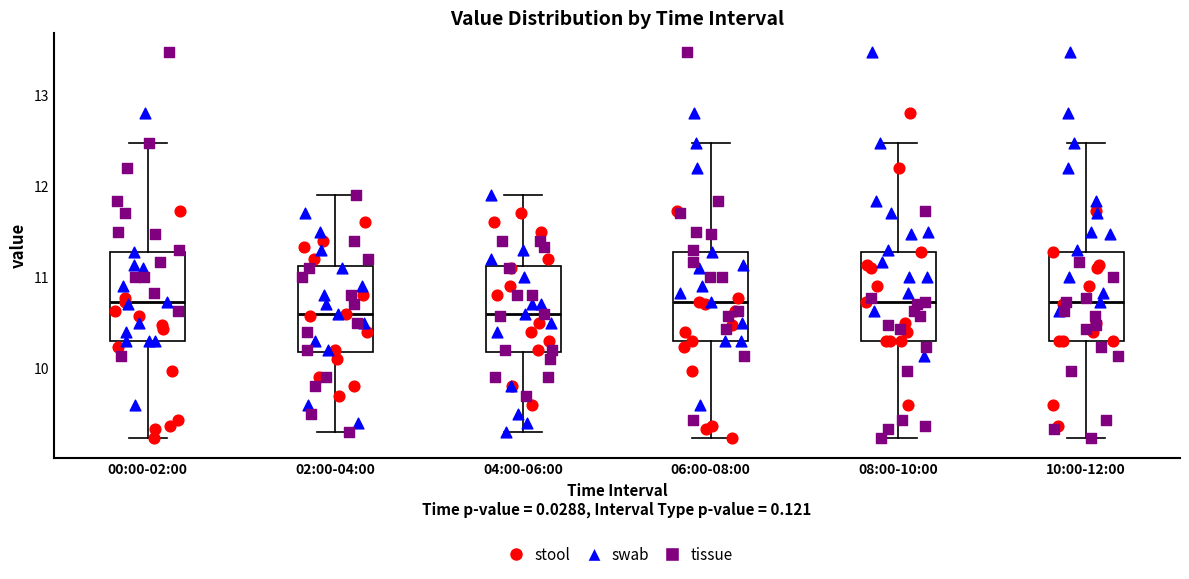

Reading left to right, transcribe this box plot: for each box, give where its median line is, the range the box spans, and where its two whiskers end, as read against the y-axis. The values are not printed on the chart, so give them approximately, as read against the axis.

00:00-02:00: median 10.7, box 10.3 to 11.3, whiskers 9.2 to 12.5
02:00-04:00: median 10.6, box 10.2 to 11.1, whiskers 9.3 to 11.9
04:00-06:00: median 10.6, box 10.2 to 11.1, whiskers 9.3 to 11.9
06:00-08:00: median 10.7, box 10.3 to 11.3, whiskers 9.2 to 12.5
08:00-10:00: median 10.7, box 10.3 to 11.3, whiskers 9.2 to 12.5
10:00-12:00: median 10.7, box 10.3 to 11.3, whiskers 9.2 to 12.5